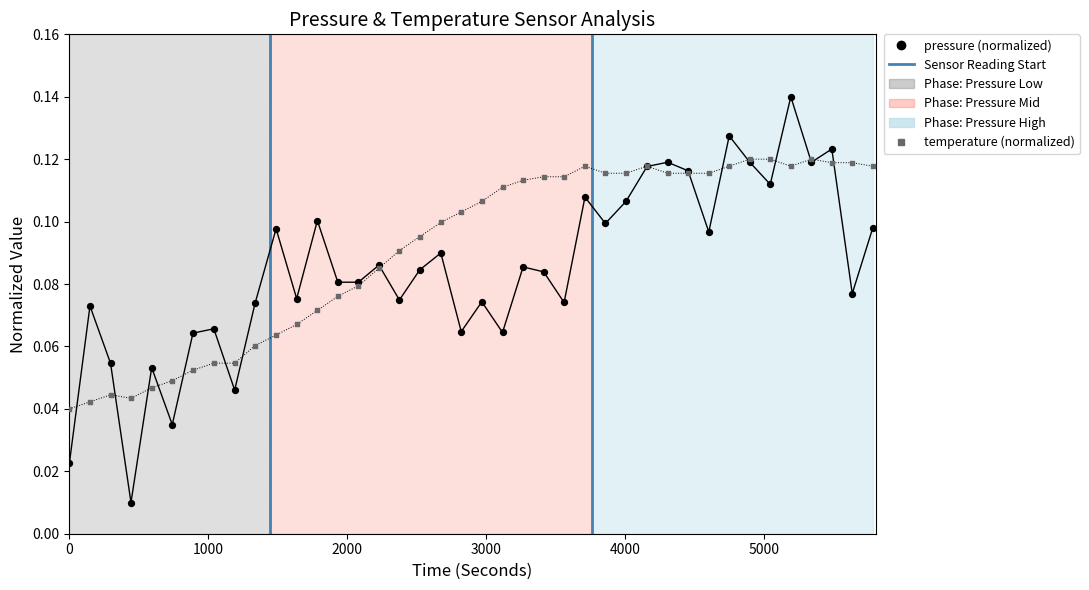

Which series has the widest spread of Y values?

pressure